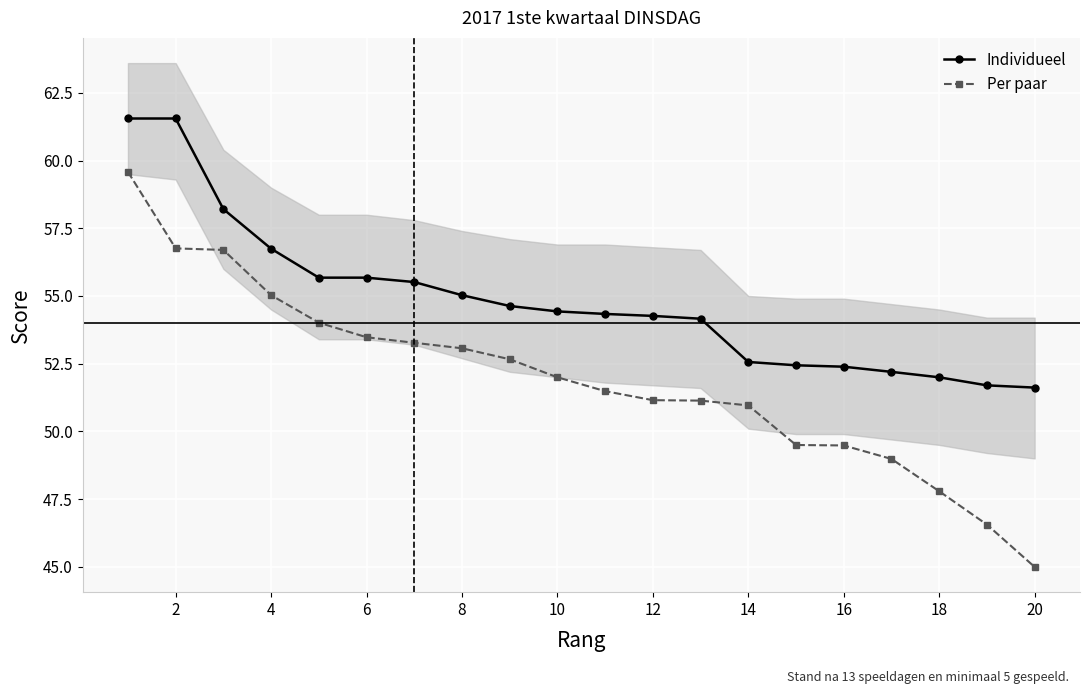

True or false: Individueel and Per paar intersect in this chart.

False